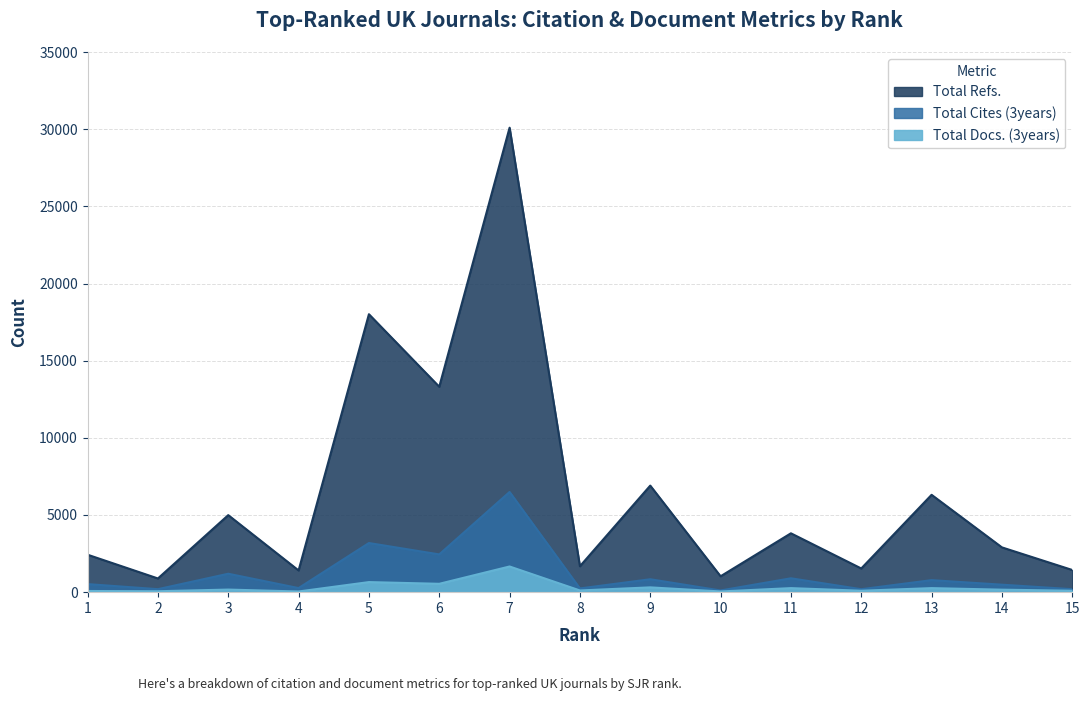

Is the value of Total Refs. at 4 greater than the value of Total Cites (3years) at 13?

Yes